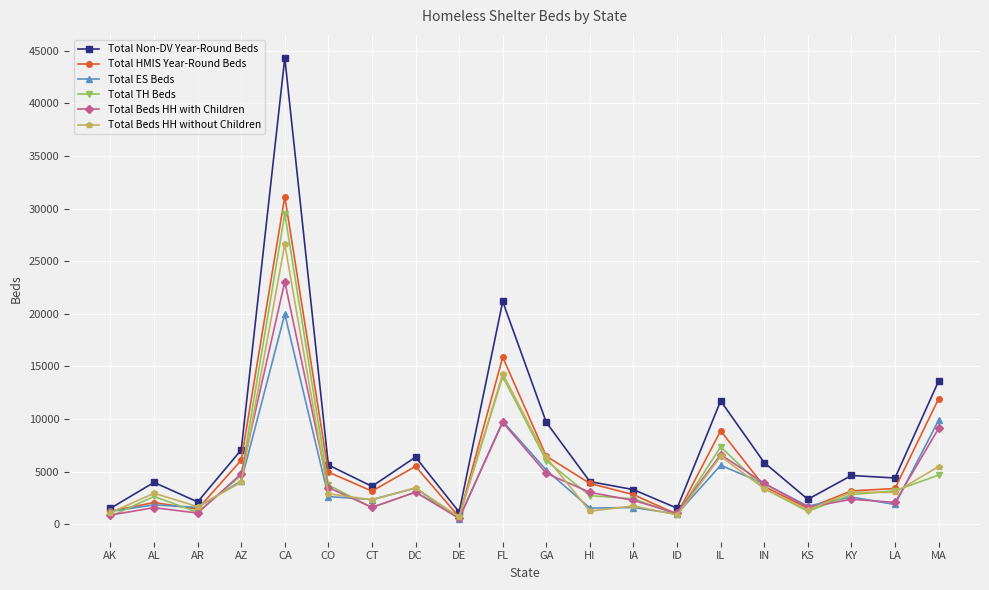

Rank the series by their maximum value, from lowest to highest.

Total ES Beds, Total Beds HH with Children, Total Beds HH without Children, Total TH Beds, Total HMIS Year-Round Beds, Total Non-DV Year-Round Beds